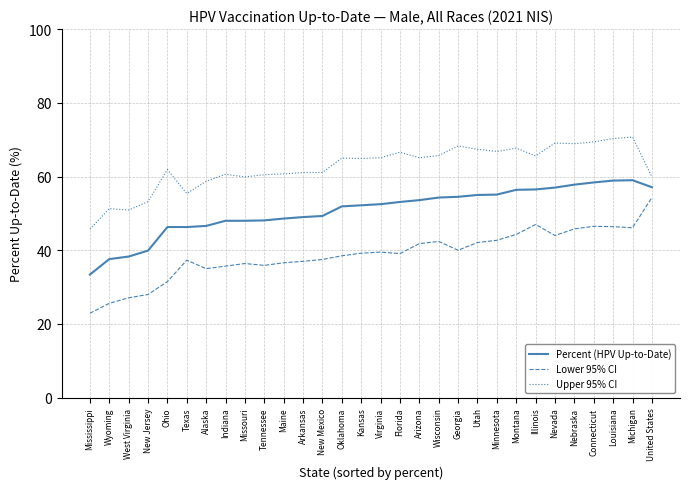

What is the lowest value of the Lower 95% CI series?

22.9